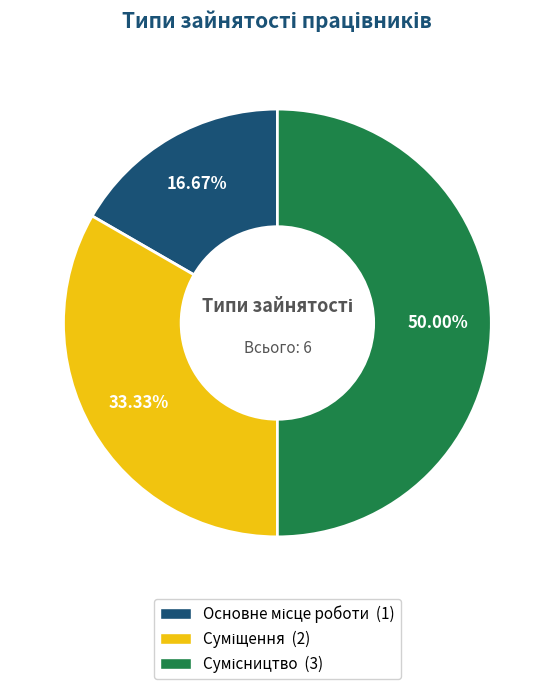

Which category has the biggest portion of the pie?

Сумісництво